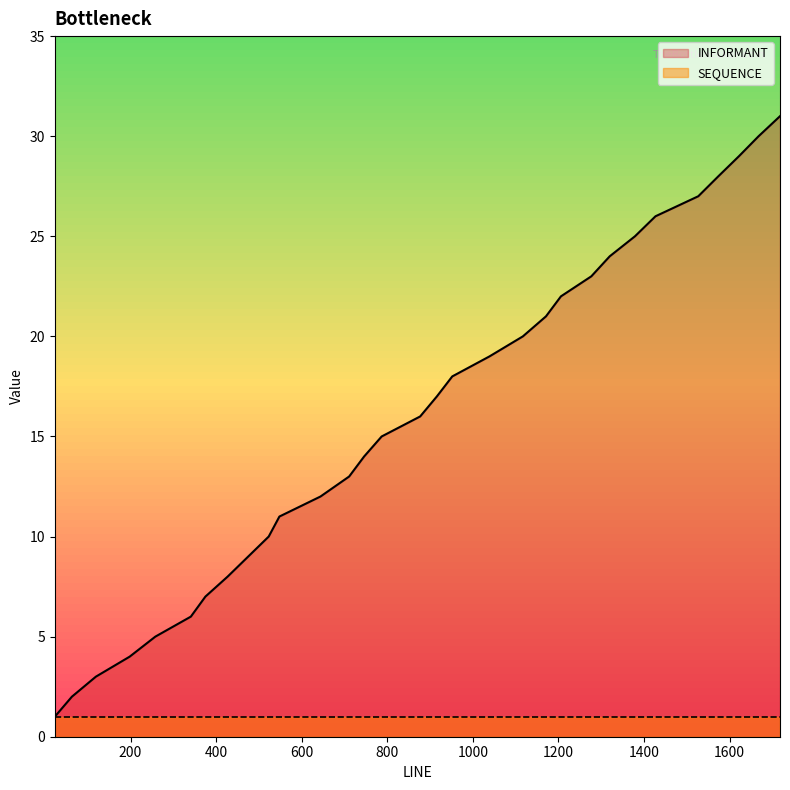

Which has a higher value, 198 or 523?

523